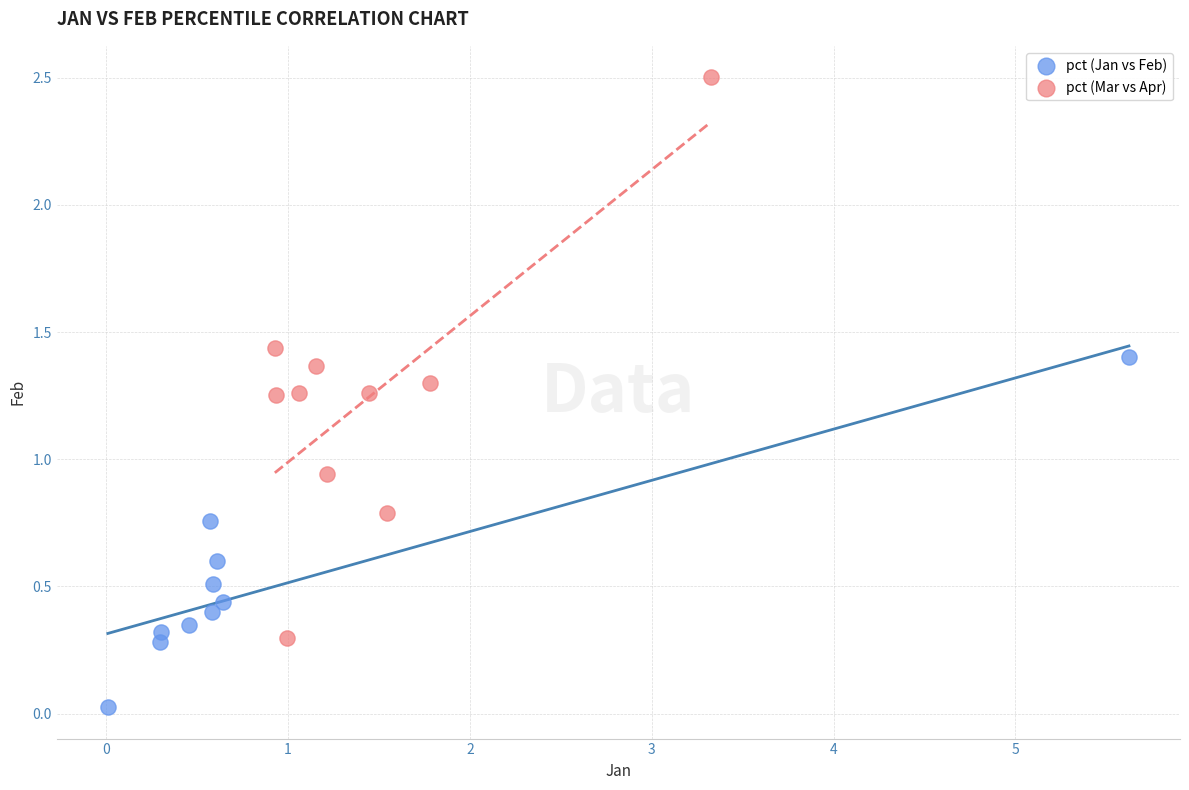

Which series reaches the maximum Y coordinate?

pct (Mar vs Apr)